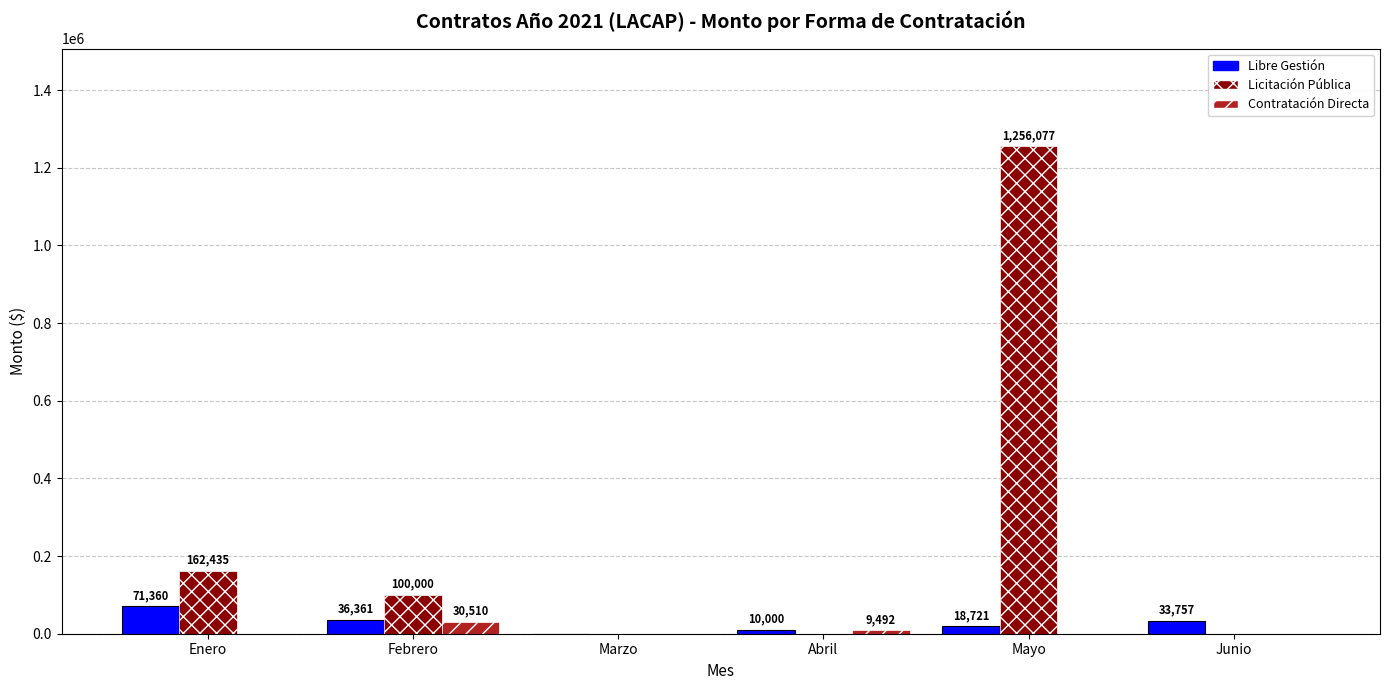

Where does the Libre Gestión series first go above 33756?

Enero